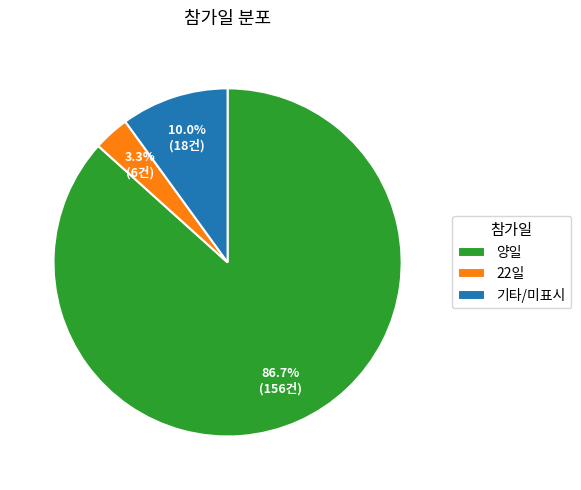

Which slice is the largest?

양일